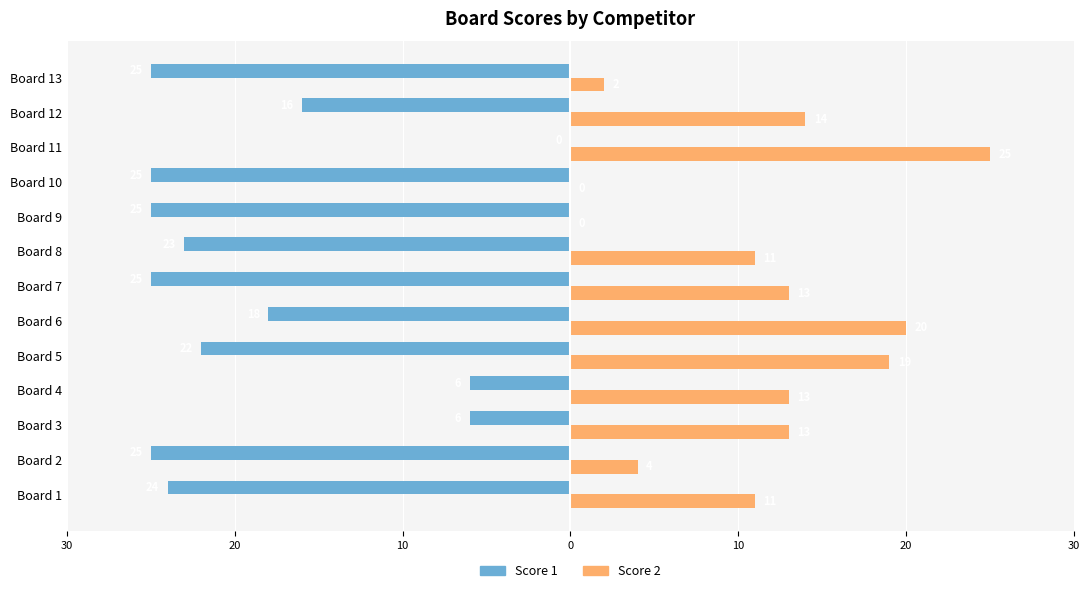

What are all the series names shown in the legend?

Score 1, Score 2